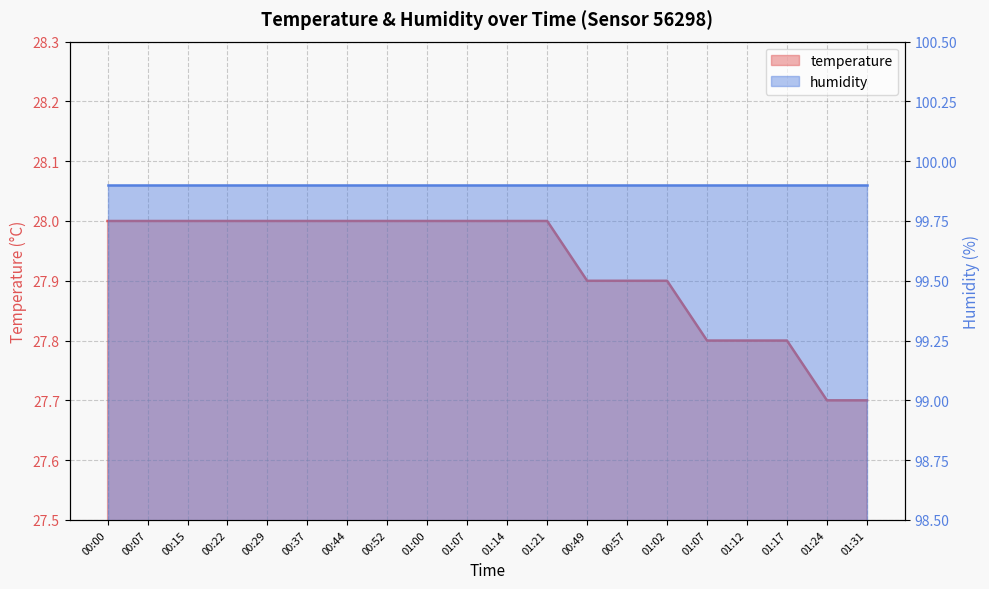

Reading right to left, what are all the values shown in this chart?

27.7	27.7	27.8	27.8	27.8	27.9	27.9	27.9	28.0	28.0	28.0	28.0	28.0	28.0	28.0	28.0	28.0	28.0	28.0	28.0